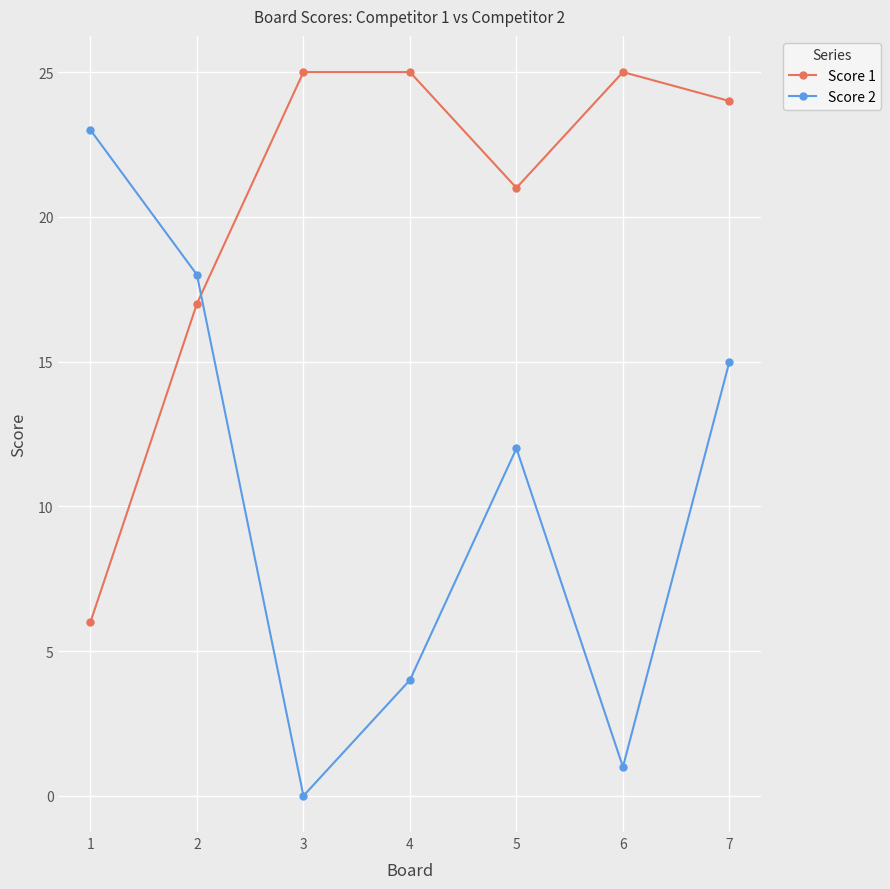

What is the difference between the maximum and minimum values in the Score 1 series?

19